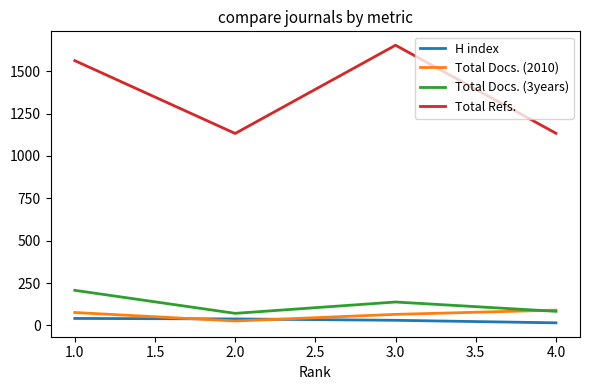

True or false: Total Docs. (2010) and Total Refs. cross at least once.

False